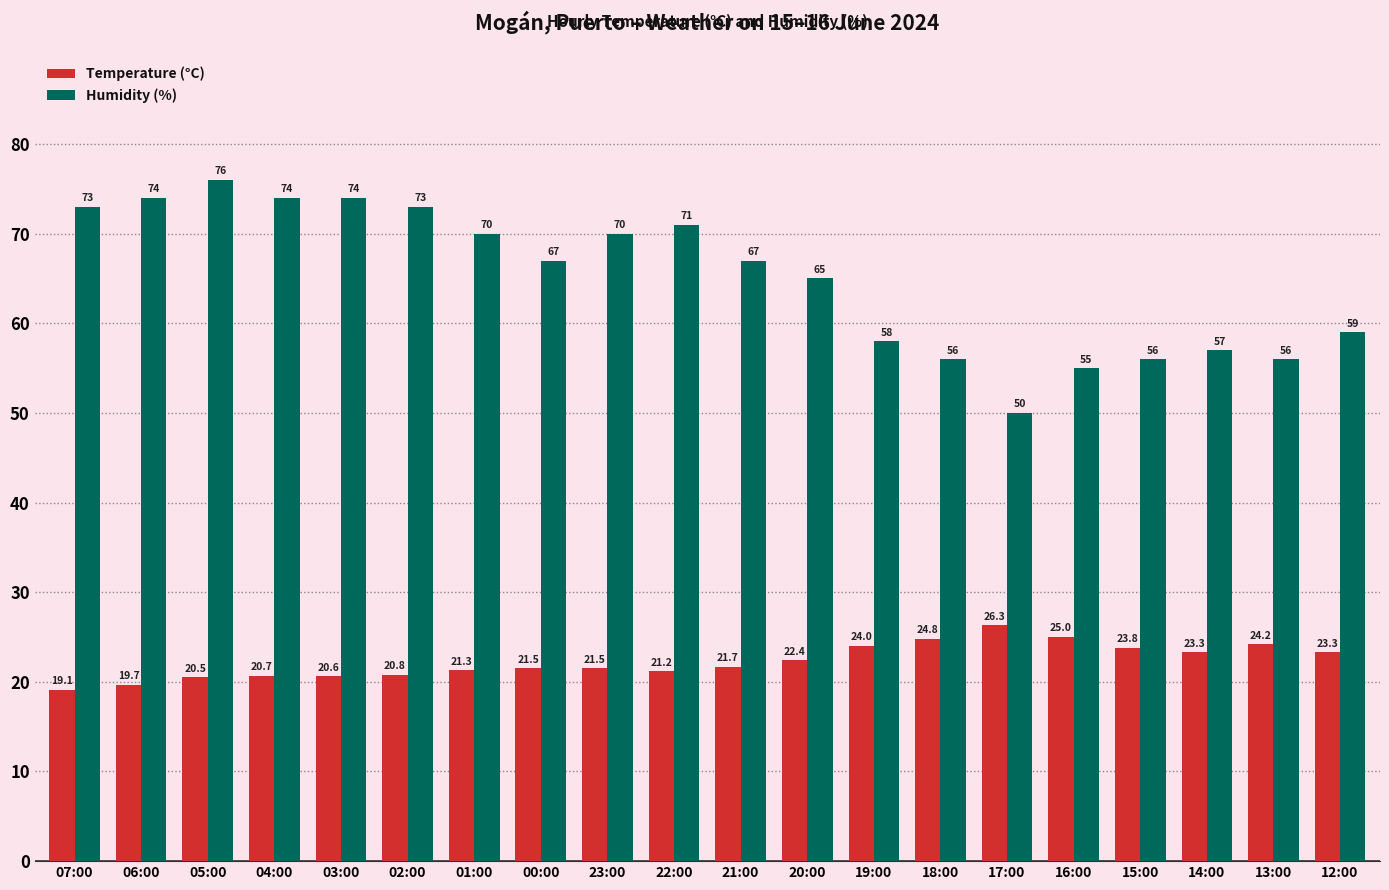

Does the chart contain any negative values?

No